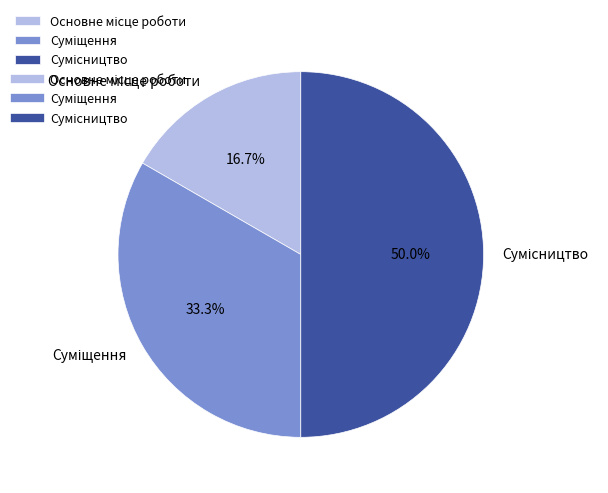

To the nearest percent, what is the difference between the largest and smallest slice percentages?

33%